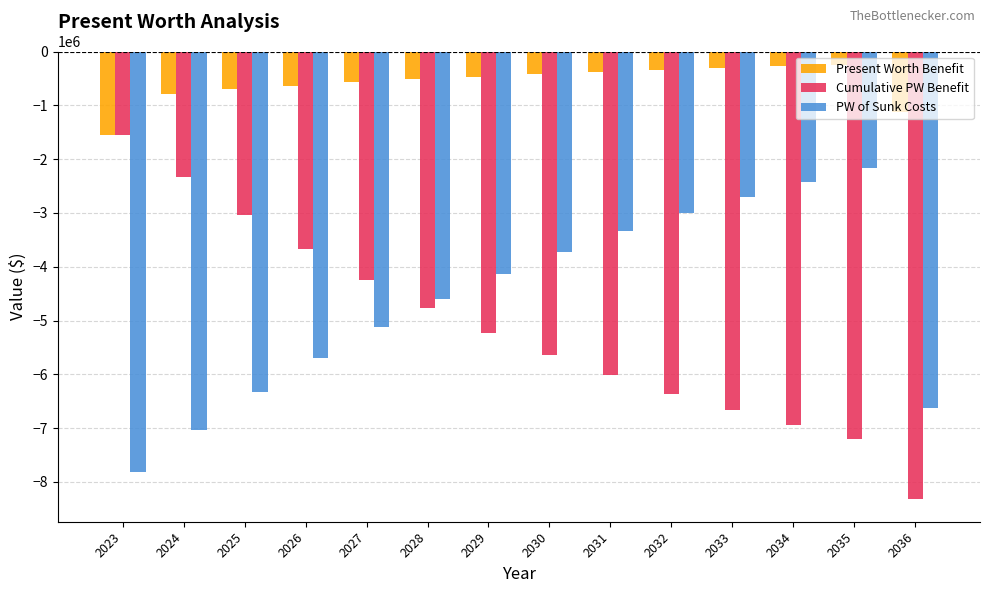

The Cumulative PW Benefit series shows -3569249.4 at 2031. True or false?

False